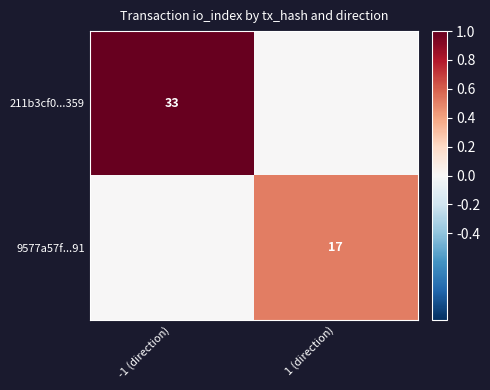

Is the value of 211b3cf0...359 at -1 (direction) greater than the value of 9577a57f...91 at 1 (direction)?

Yes